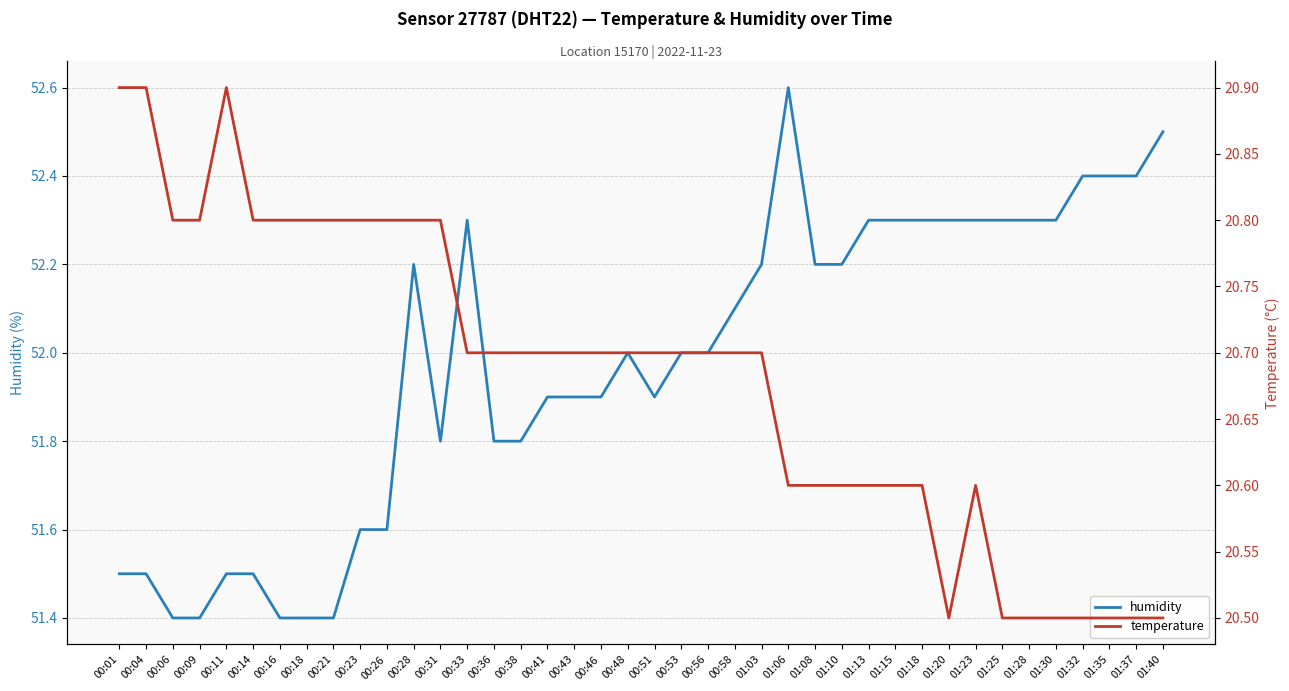

What are all the series names shown in the legend?

humidity, temperature